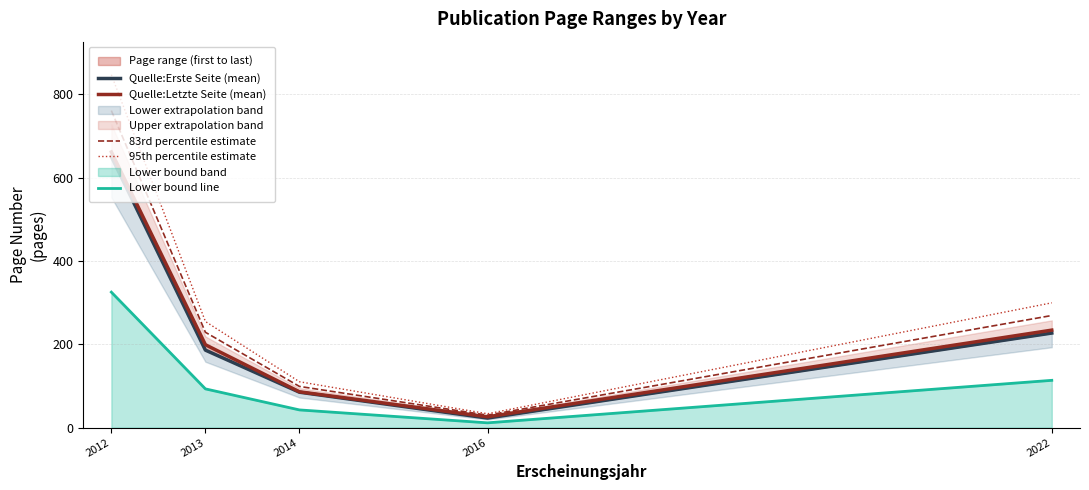

What is the total value across all series at 2014?

422.5